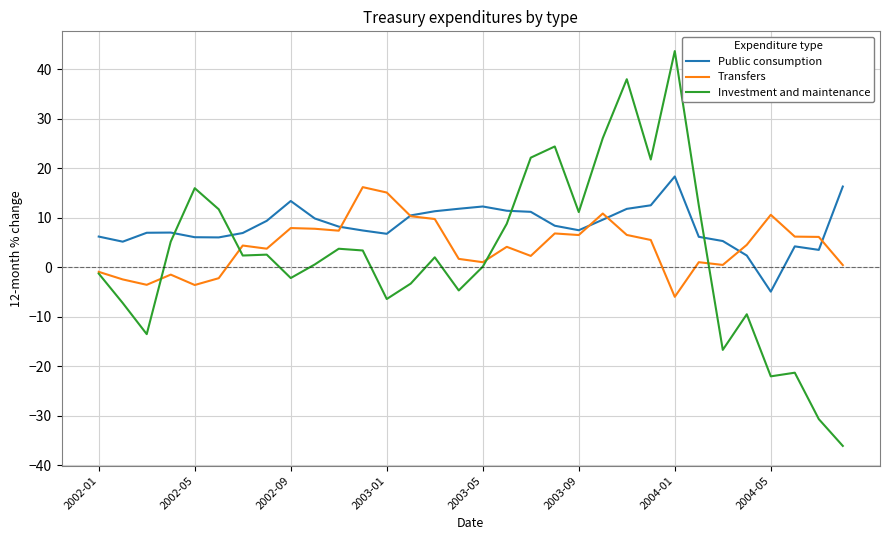

Which series has the widest spread of values?

Investment and maintenance